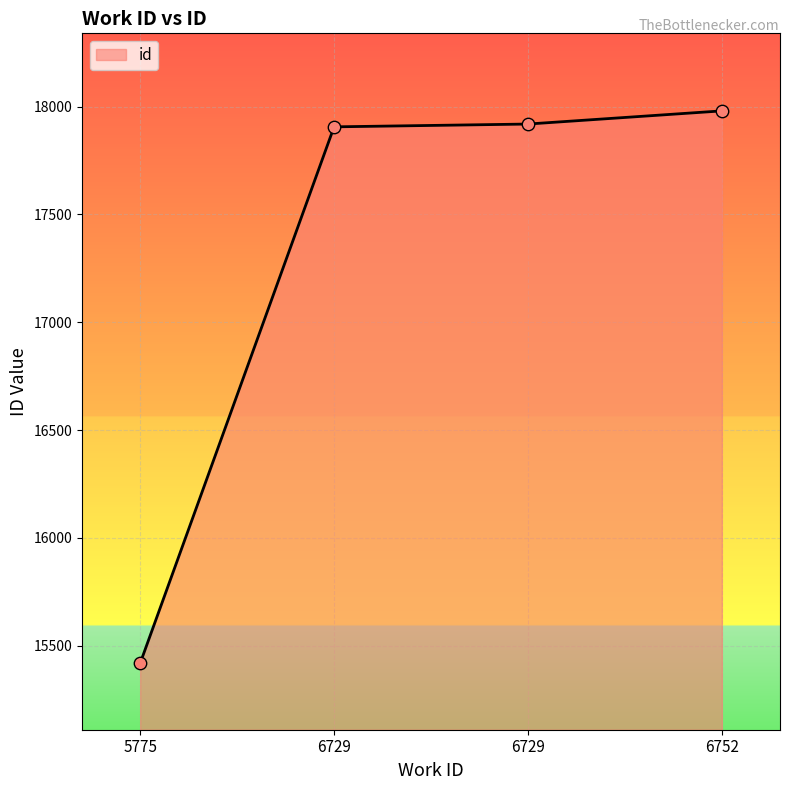

How many distinct data groups are displayed?

1